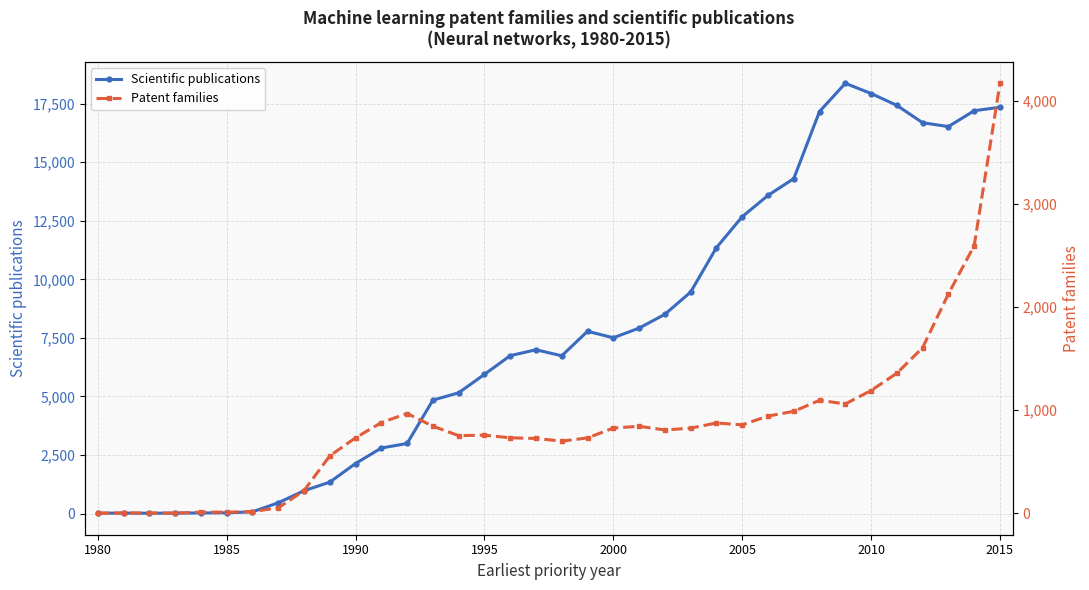

What are all the series names shown in the legend?

Scientific publications, Patent families